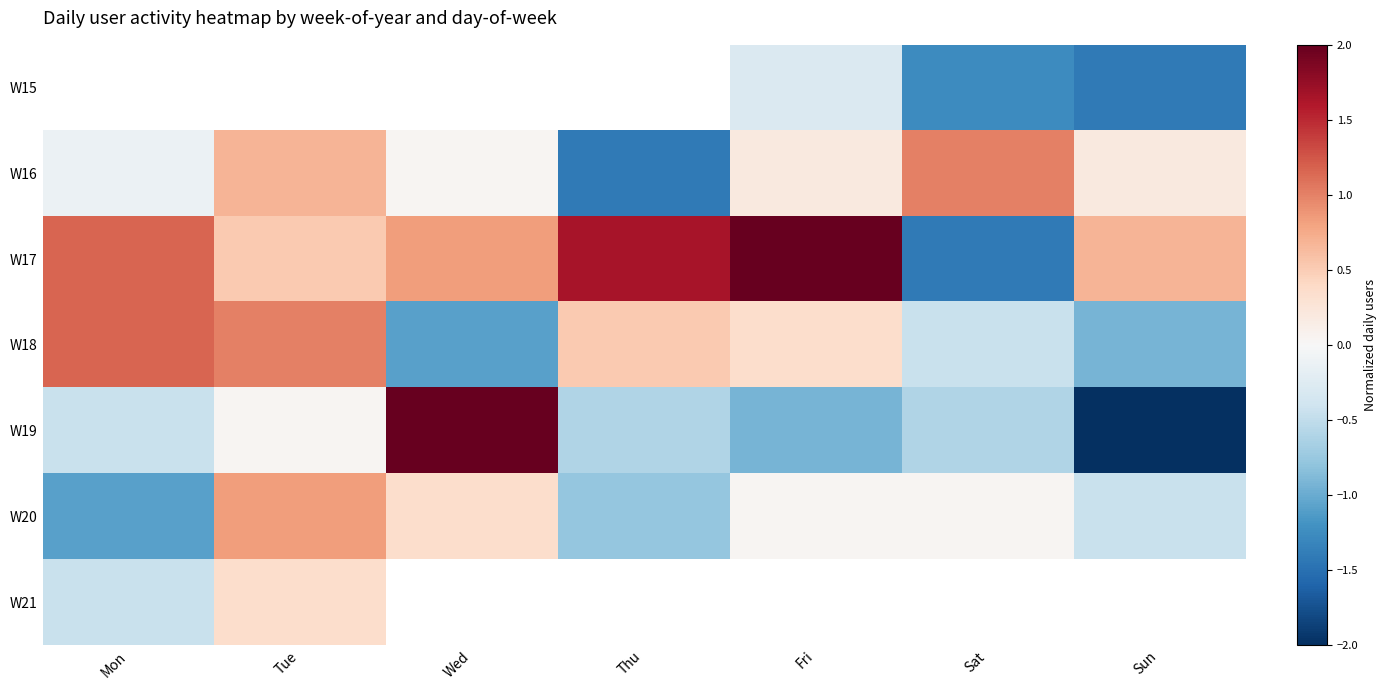

The value of W17 at Mon is 1.2. True or false?

True